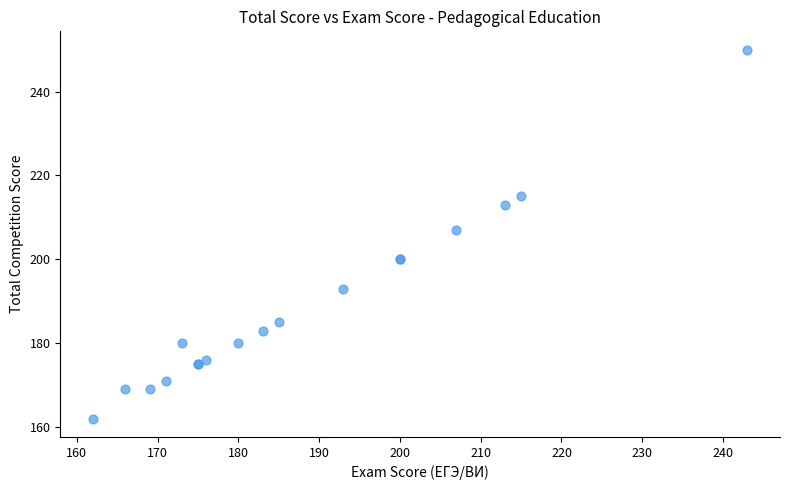

What Y value in the scatter plot is closest to 206?

207